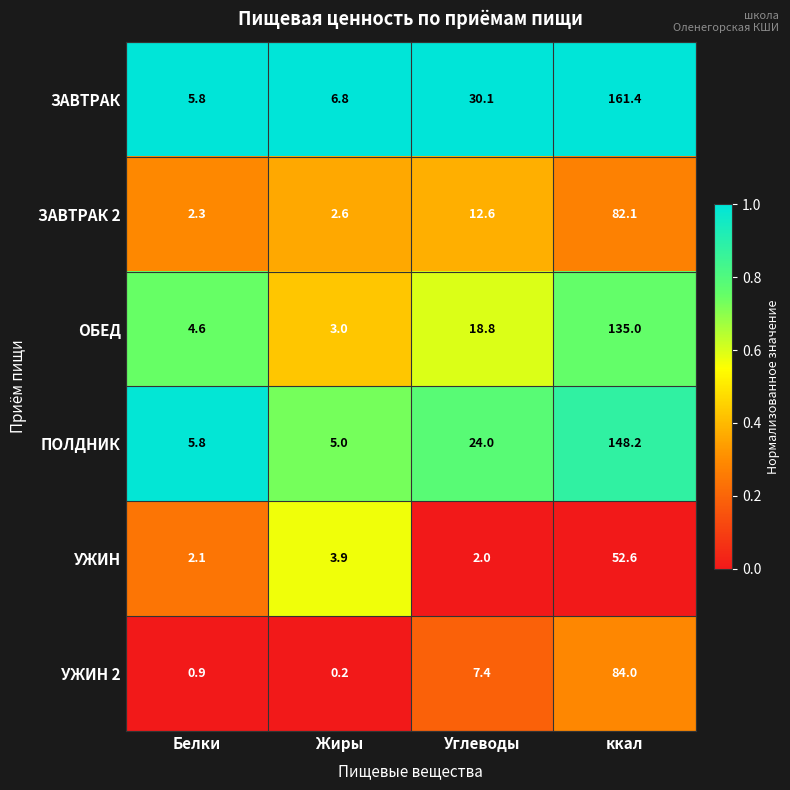

Where does the ЗАВТРАК 2 series first go above 12?

Углеводы